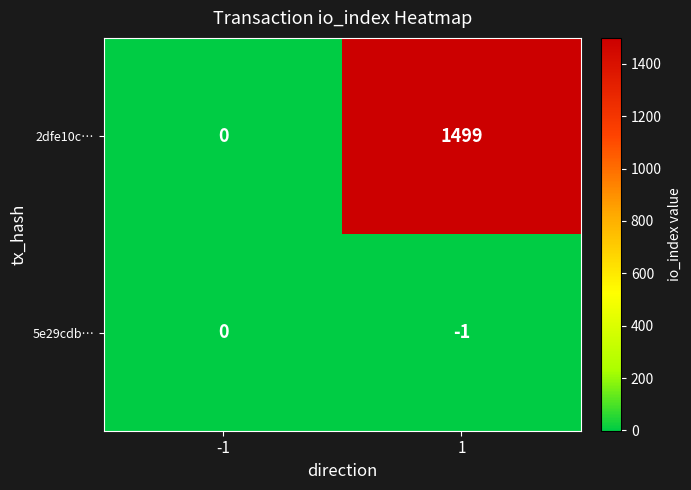

How many distinct data groups are displayed?

2